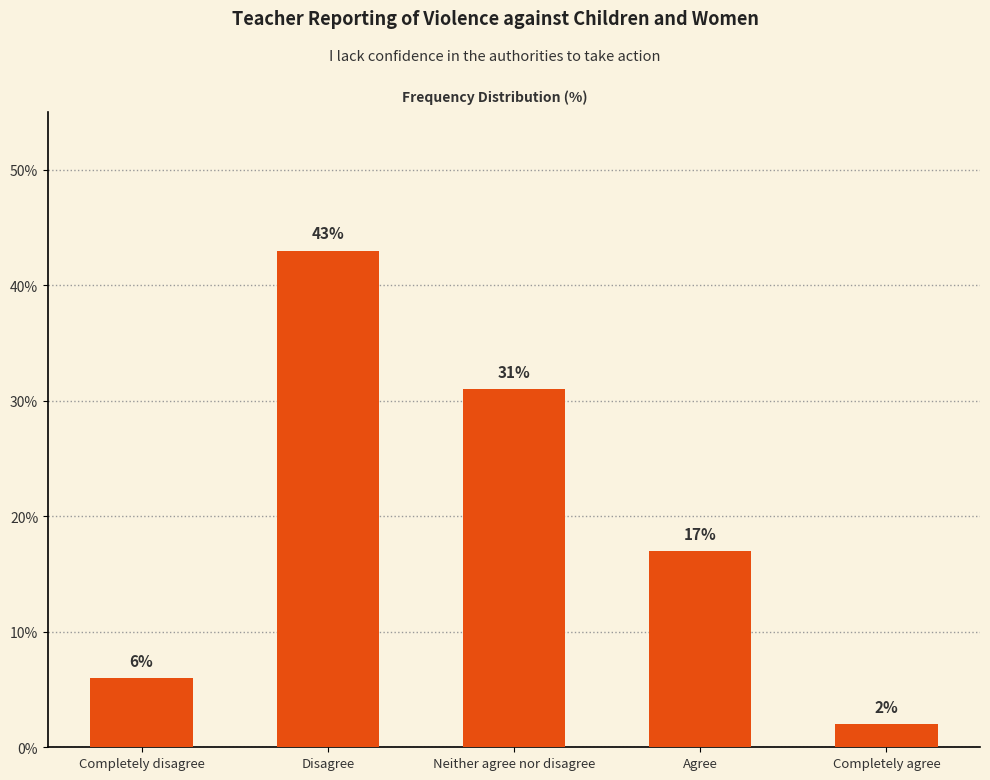

How many series are shown in this chart?

1